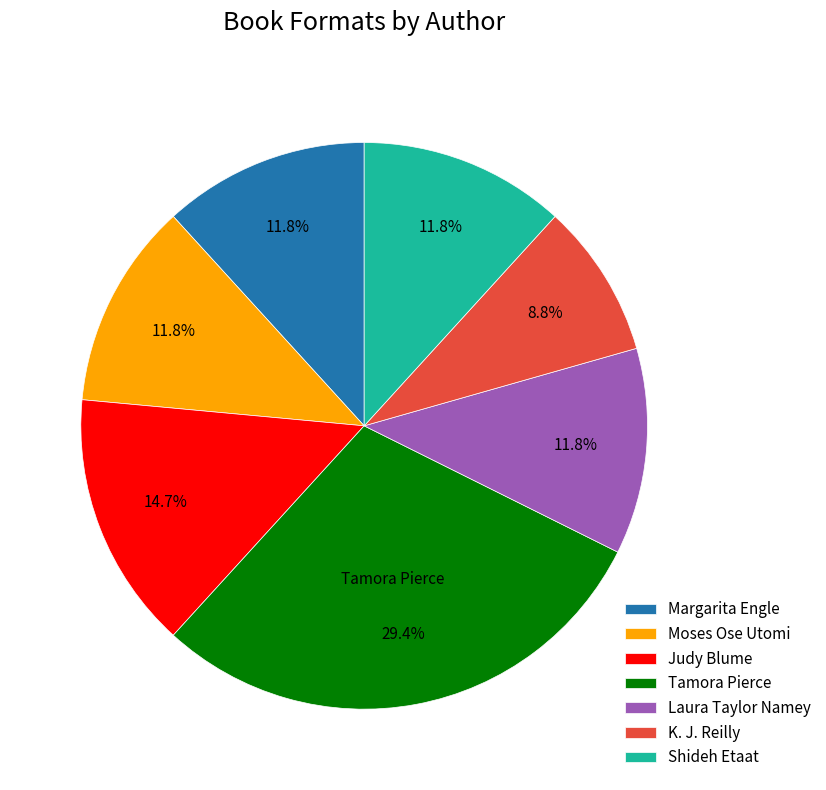

To the nearest percent, what is the difference between the largest and smallest slice percentages?

21%